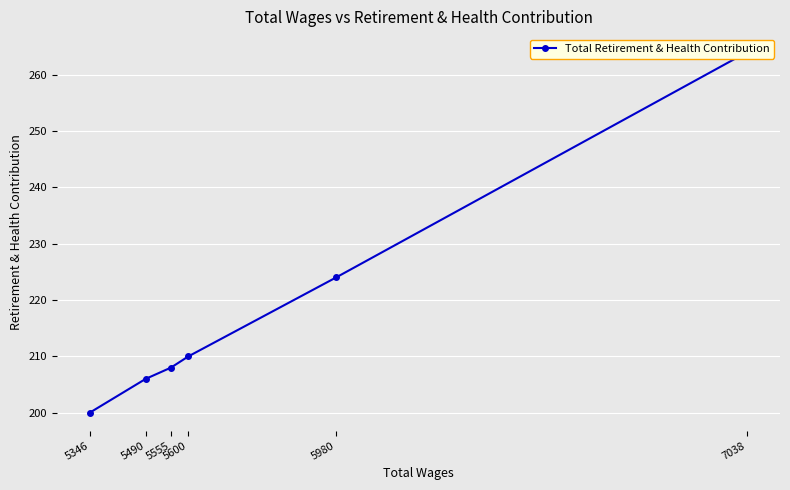

List the labels in order of value, largest first.

7038, 5980, 5600, 5555, 5490, 5346